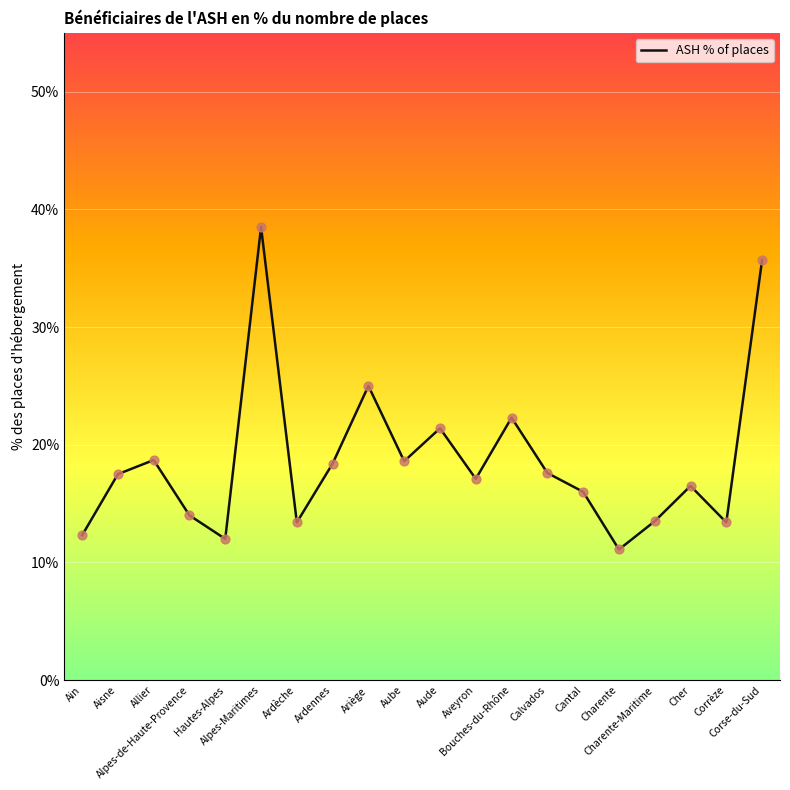

What is the ratio of the value at Charente-Maritime to the value at Aude?

0.6